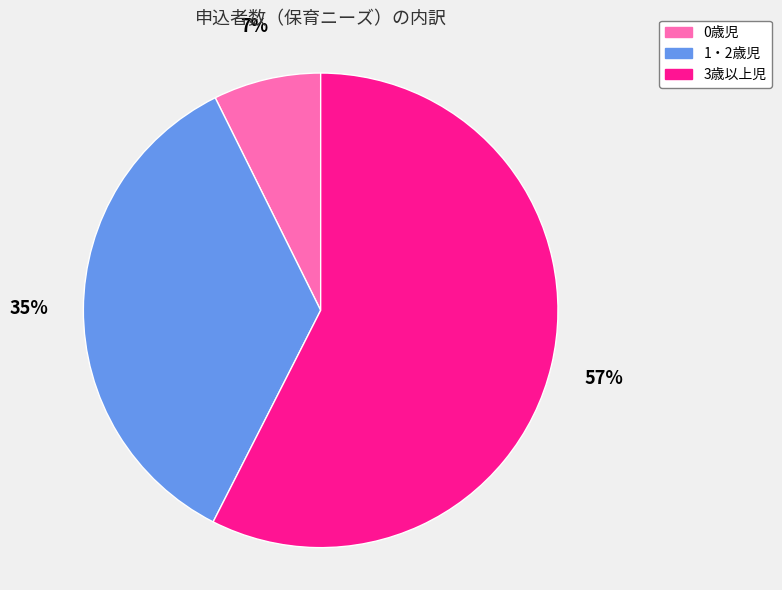

Is 3歳以上児 the majority of the pie?

Yes